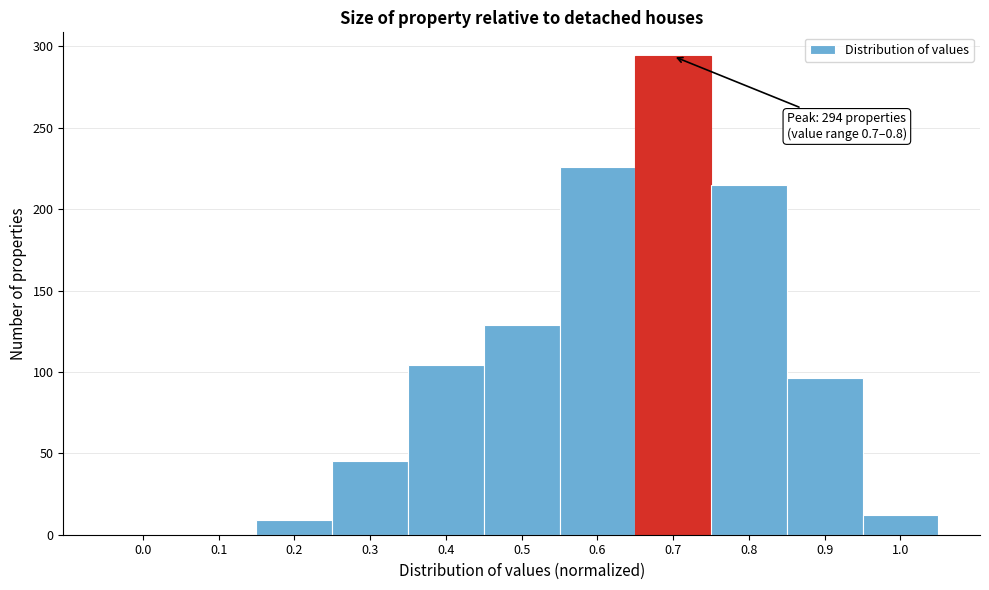

Reading right to left, extract all data points from this chart.

1.0=12	0.9=96	0.8=215	0.7=294	0.6=226	0.5=129	0.4=104	0.3=45	0.2=9	0.1=0	0.0=0